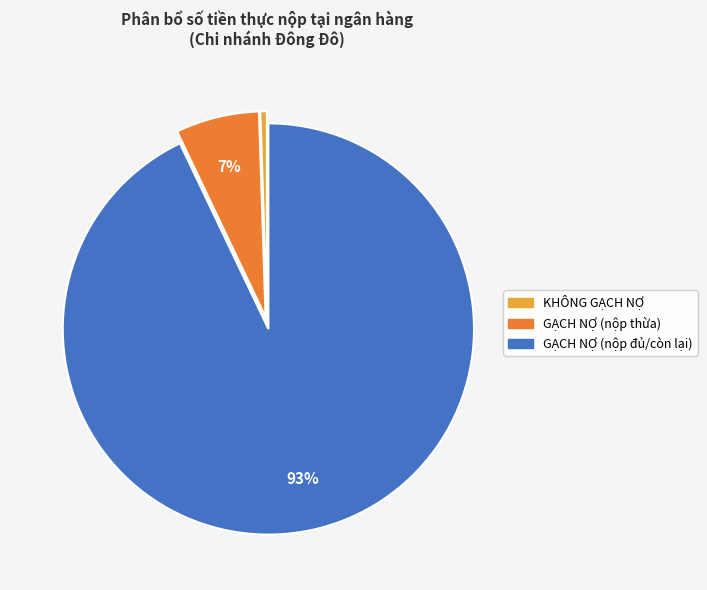

Is there any slice that represents more than half of the pie?

Yes